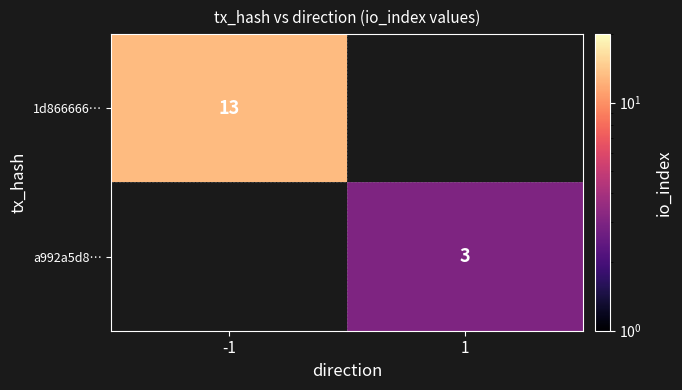

The value of a992a5d8… at 1 is 3. True or false?

True